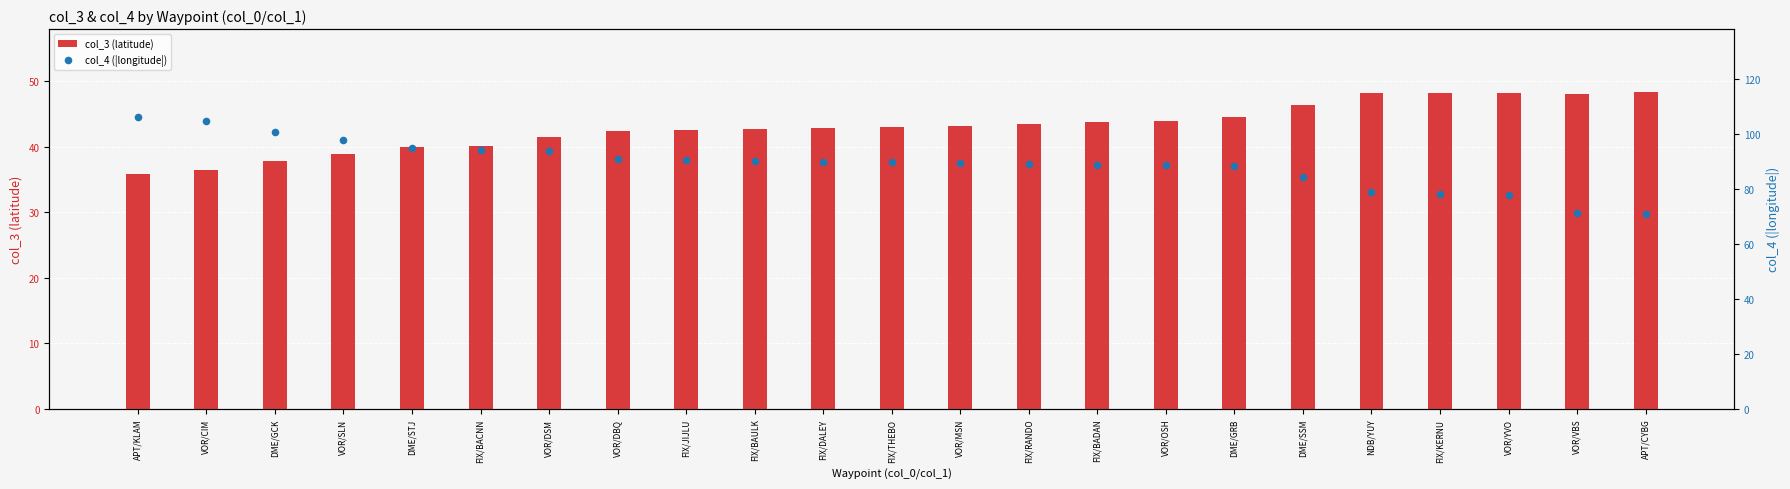

What is the total value across all series at VOR/CIM?

141.4